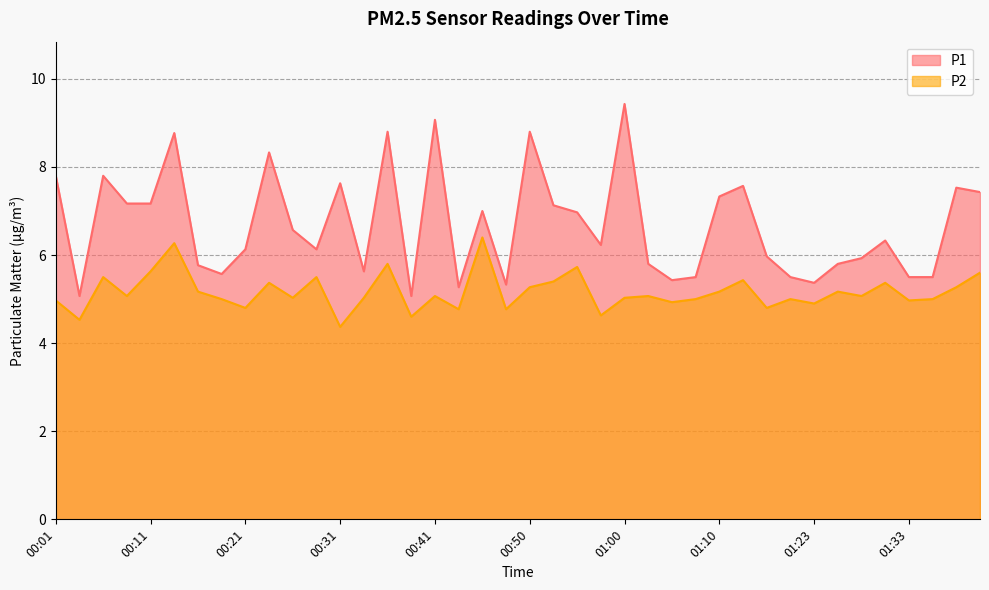

Is the value of P2 at 00:38 greater than the value of P1 at 00:04?

No